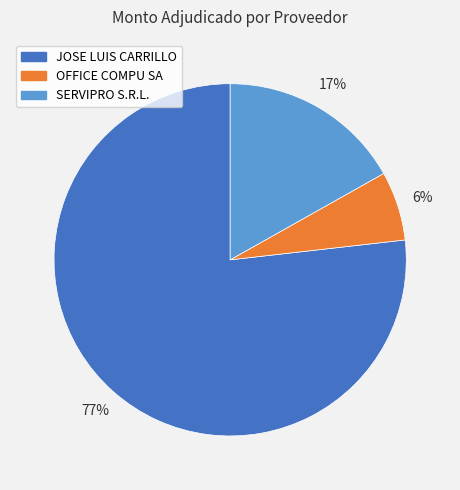

How many slices are in this pie chart?

3